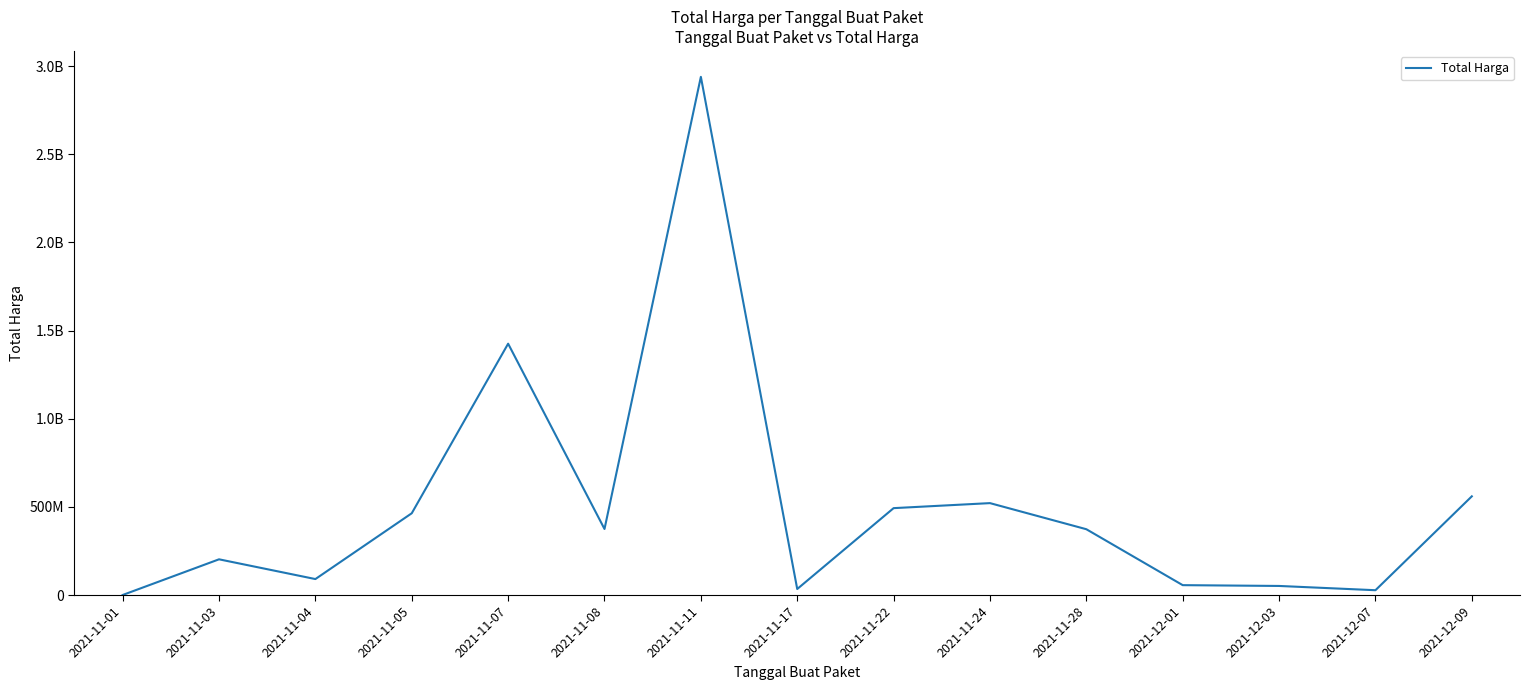

Does the chart have visible grid lines?

No